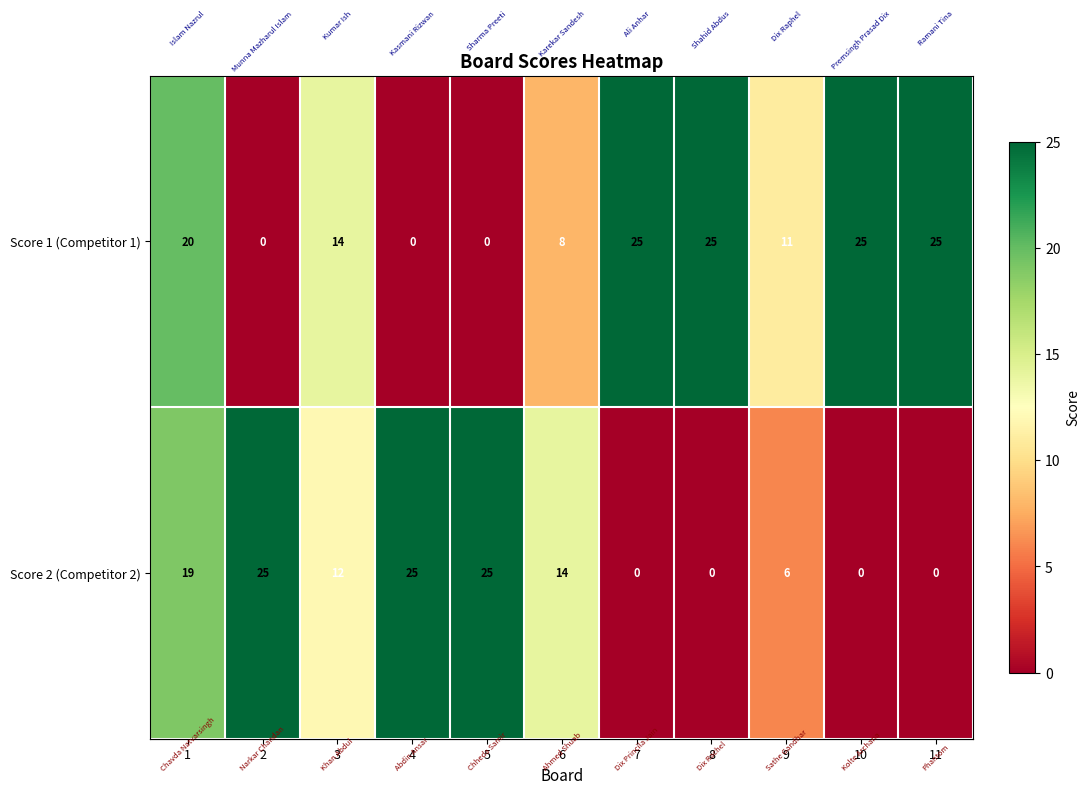

How many distinct data groups are displayed?

2